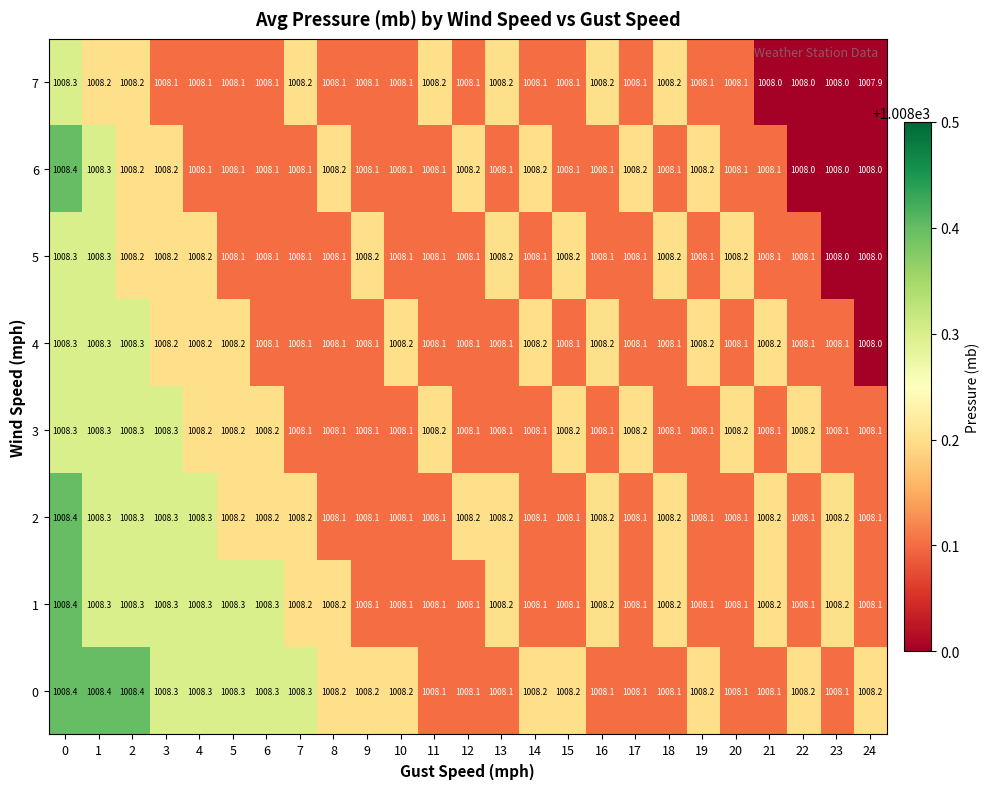

Count the 1 values in the range 1008 to 1009.

25